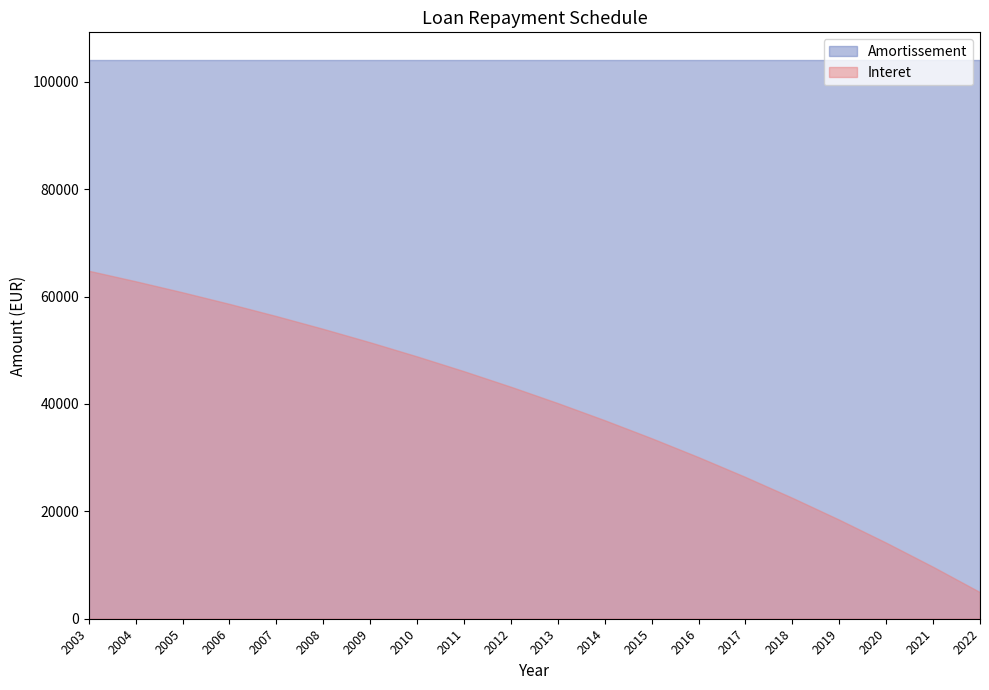

List the series in order of their overall mean, highest first.

Amortissement, Interet